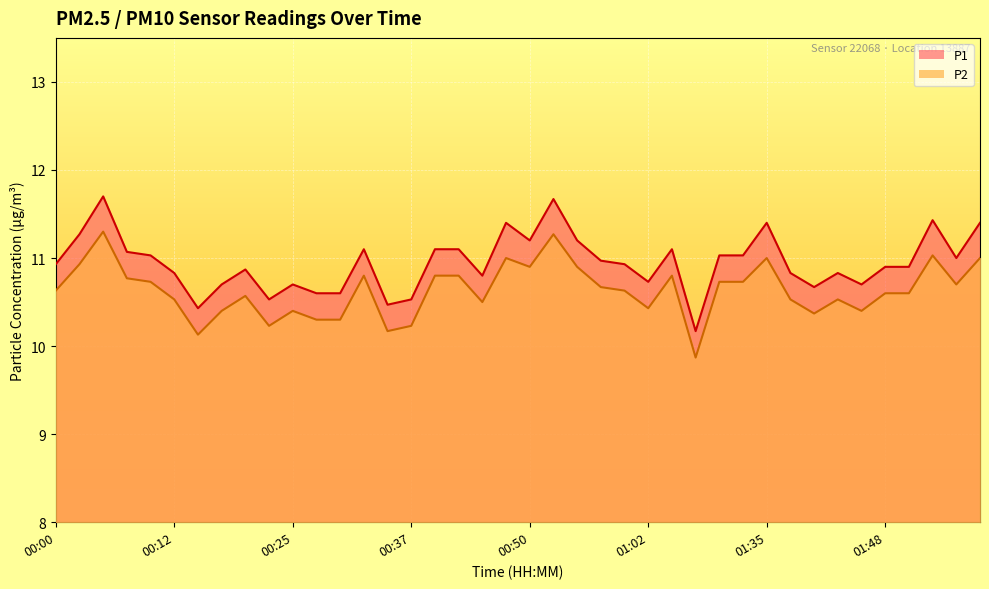

At which category is the sum across all series the highest?

00:05